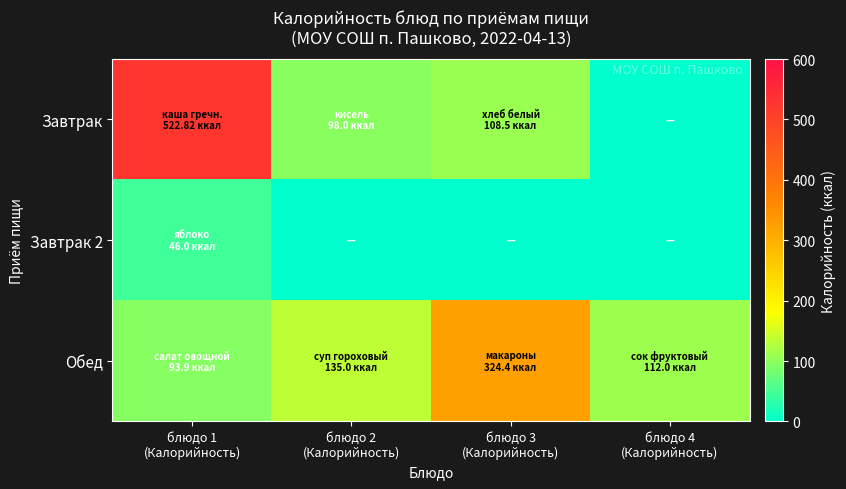

Between блюдо 2
(Калорийность) and блюдо 3
(Калорийность), which is larger?

блюдо 3
(Калорийность)